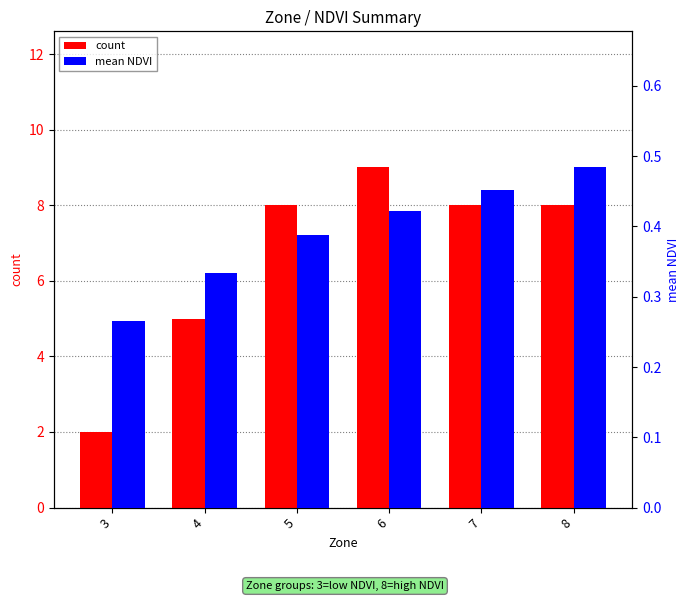

What is the total value across all series at 4?

5.3